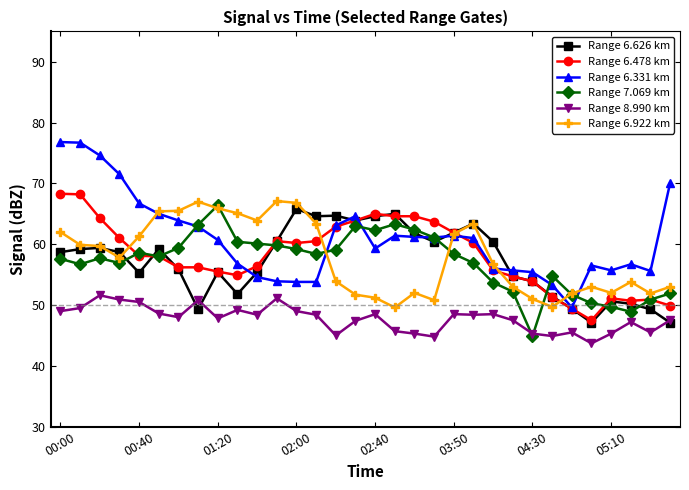

True or false: Range 8.990 km has more than 2 interior local peaks.

True